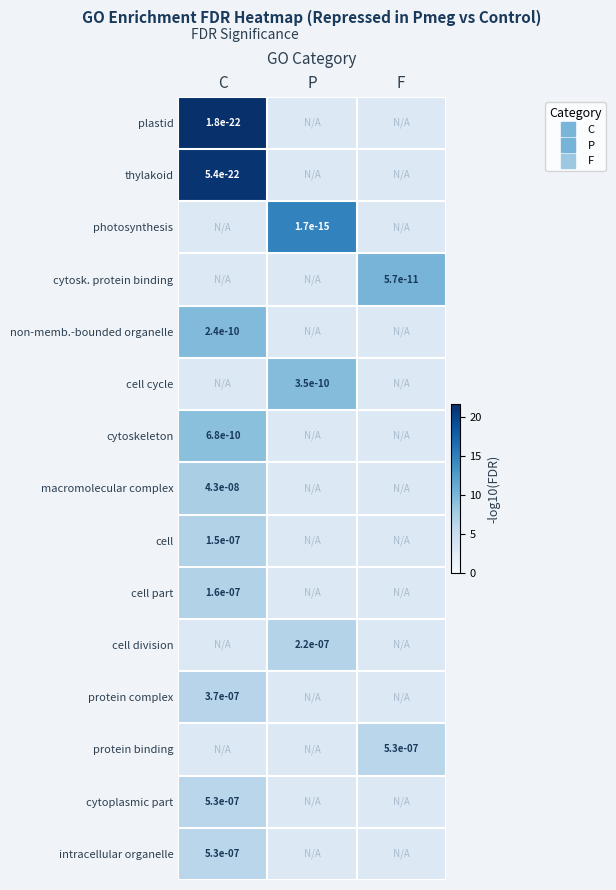

What is the highest value of the thylakoid series?

21.3